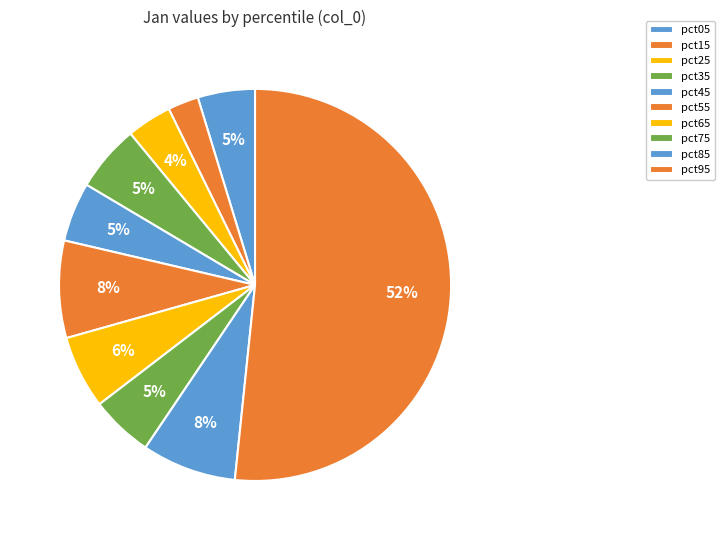

How many slices are in this pie chart?

10